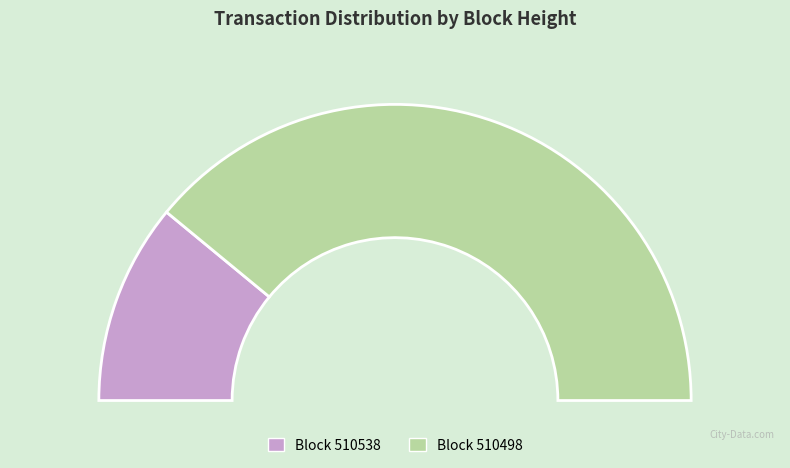

Is 510538 the majority of the pie?

No